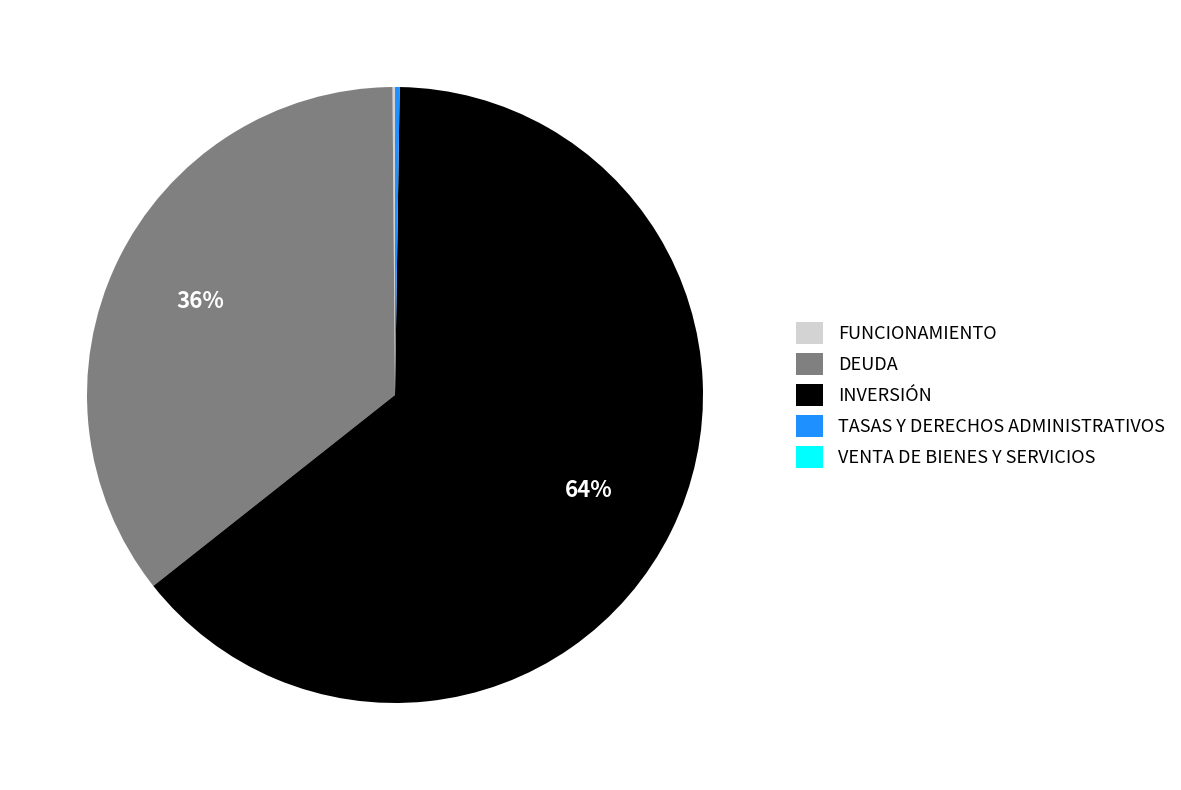

The INVERSIÓN slice represents 51% of the pie. True or false?

False